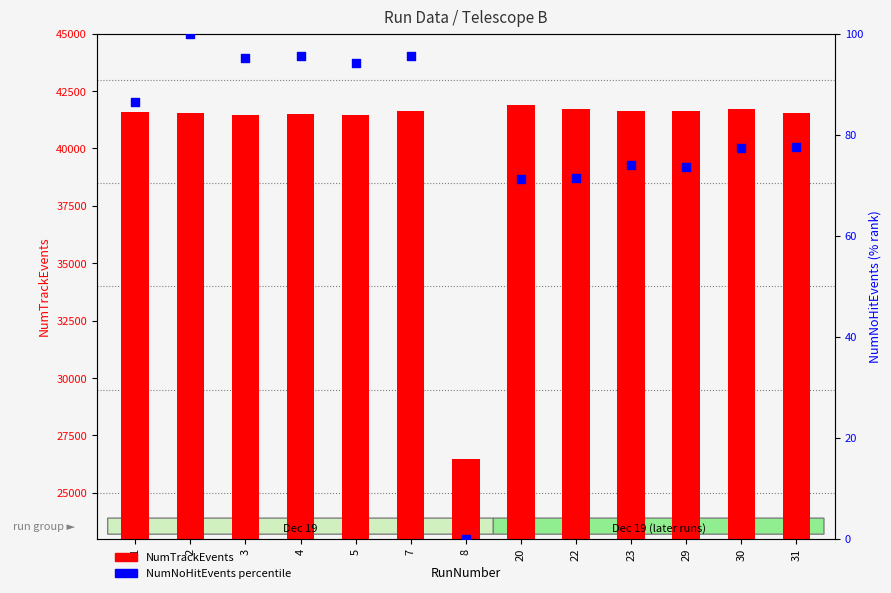

At how many categories does at least one series exceed 26629?

12